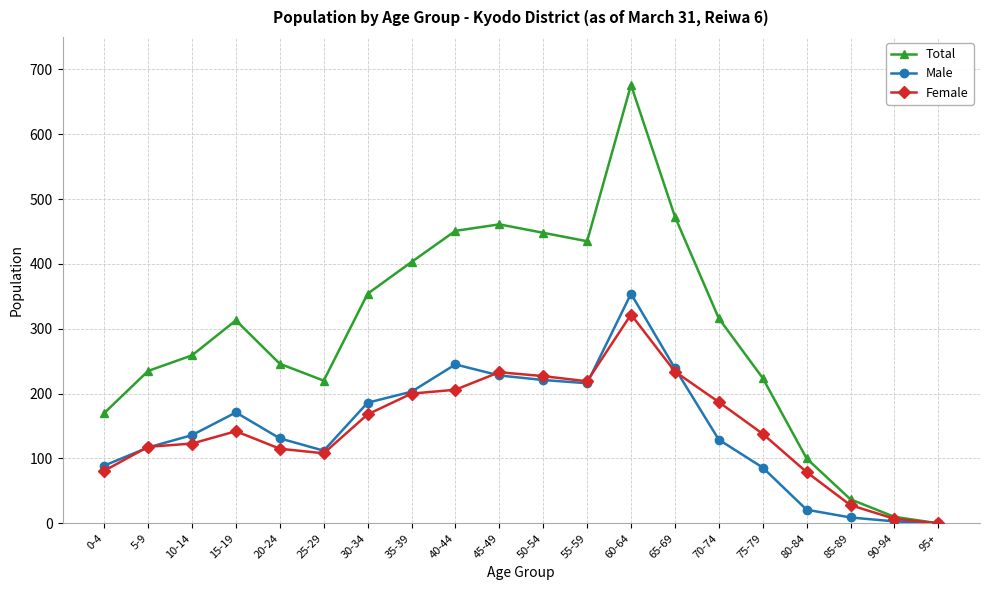

Rank the series by their maximum value, from lowest to highest.

Female, Male, Total